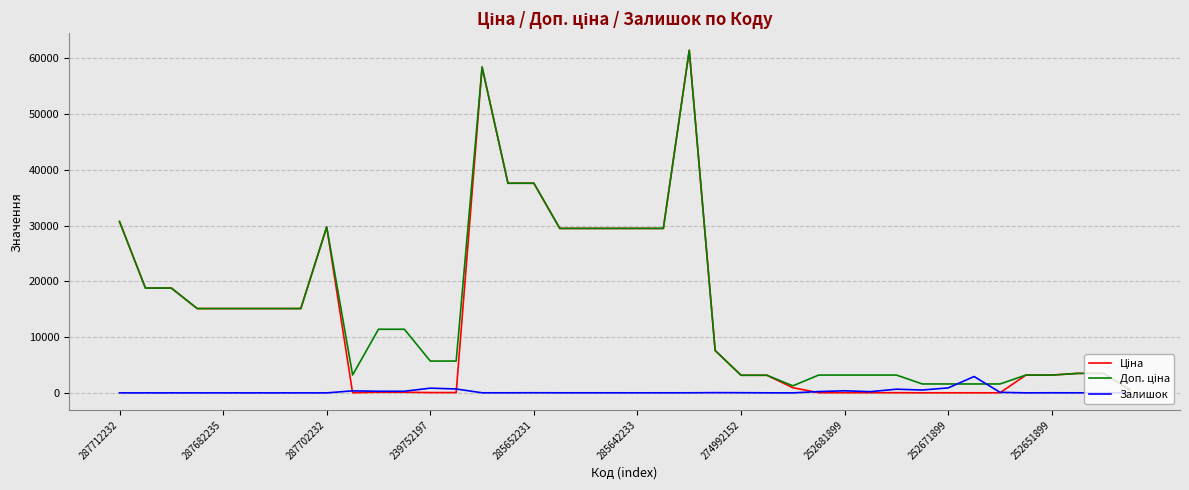

What is the greatest value displayed?

61434.3